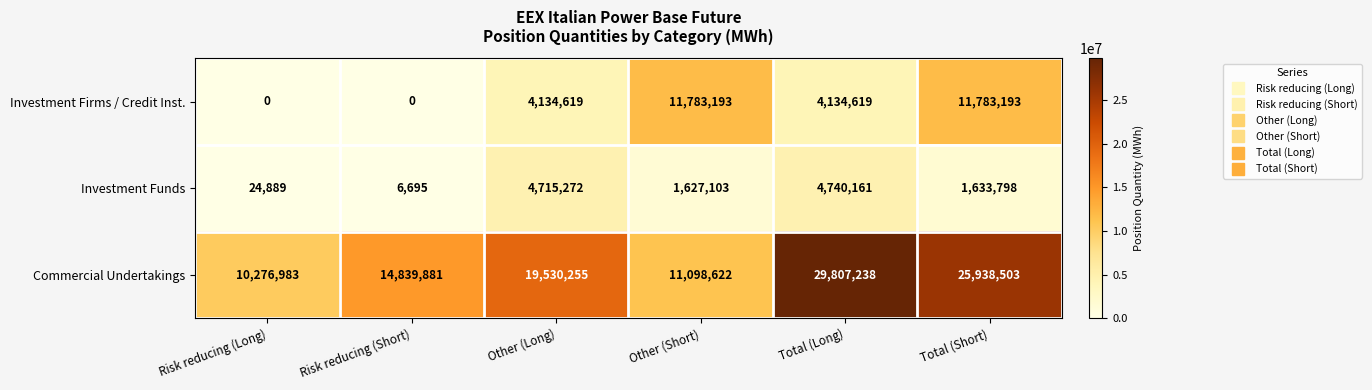

Which series has the largest range (max minus min)?

Commercial Undertakings